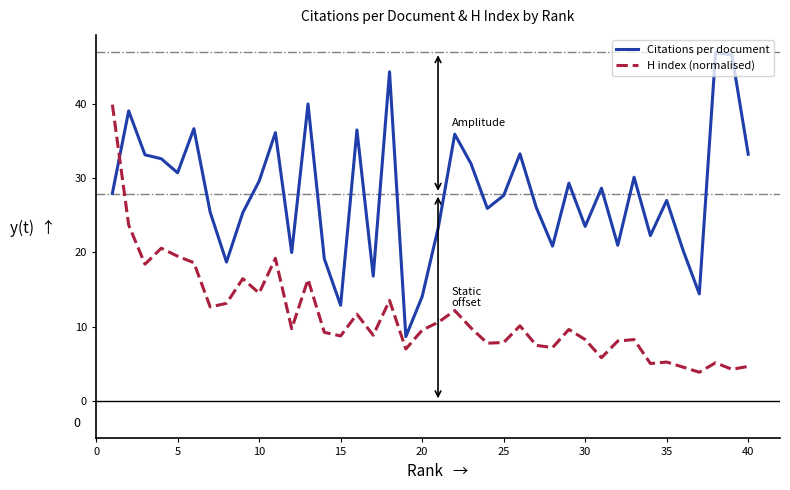

What is the greatest value displayed?

46.9